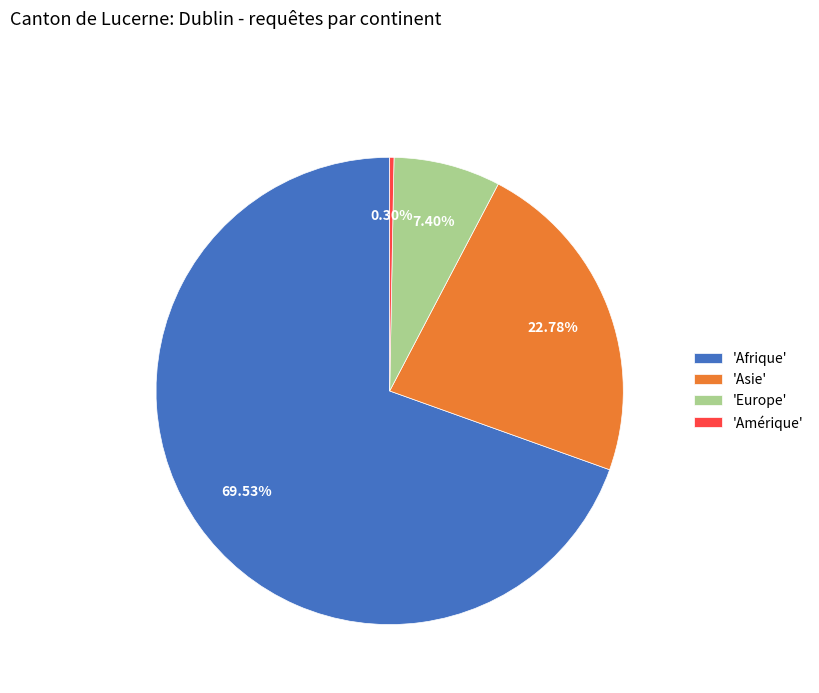

Which category accounts for the majority?

'Afrique'